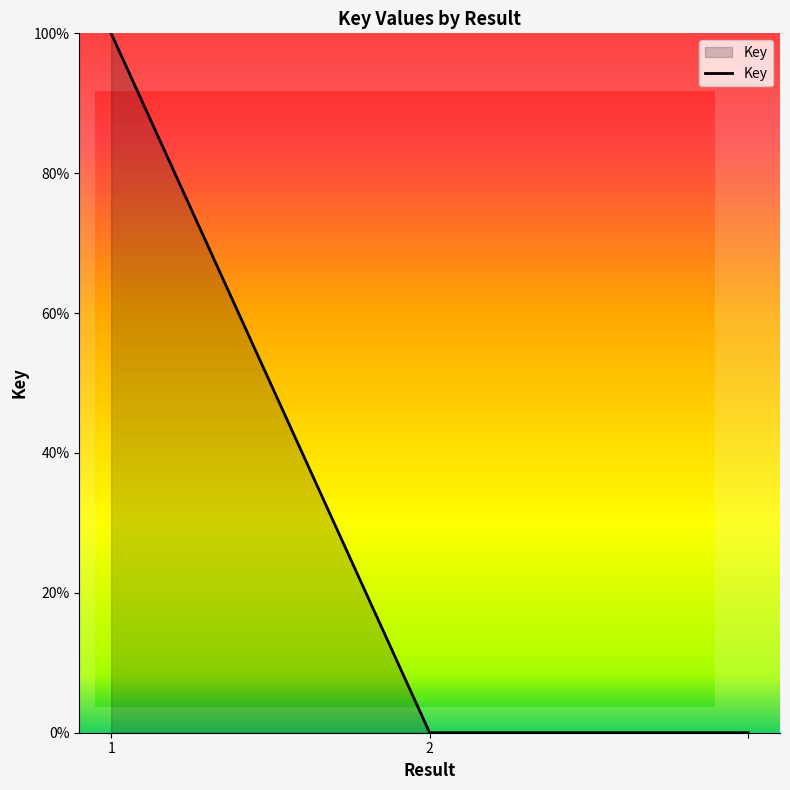

Count the number of data series in this chart.

1